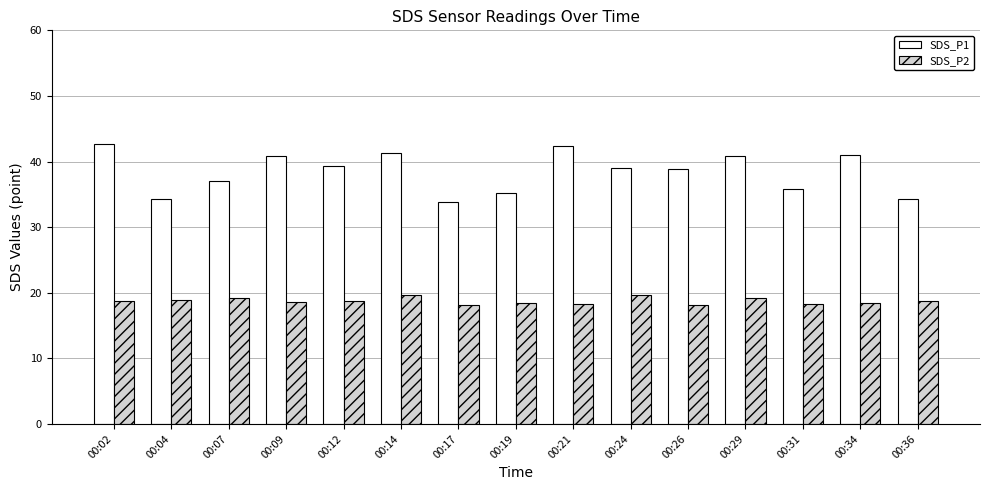

The SDS_P2 series shows 5.7 at 00:24. True or false?

False